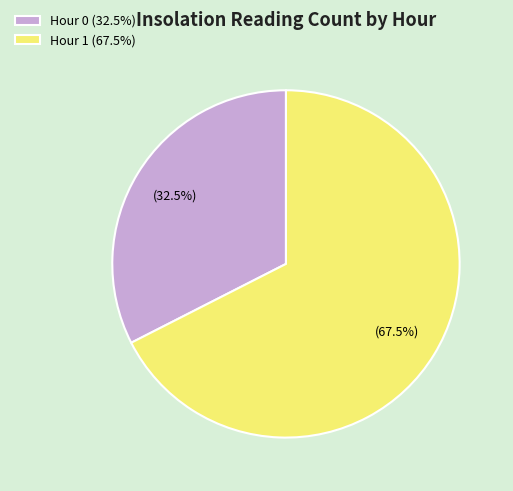

Is the sum of Hour 1 (67.5%) and Hour 0 (32.5%) greater than half?

Yes